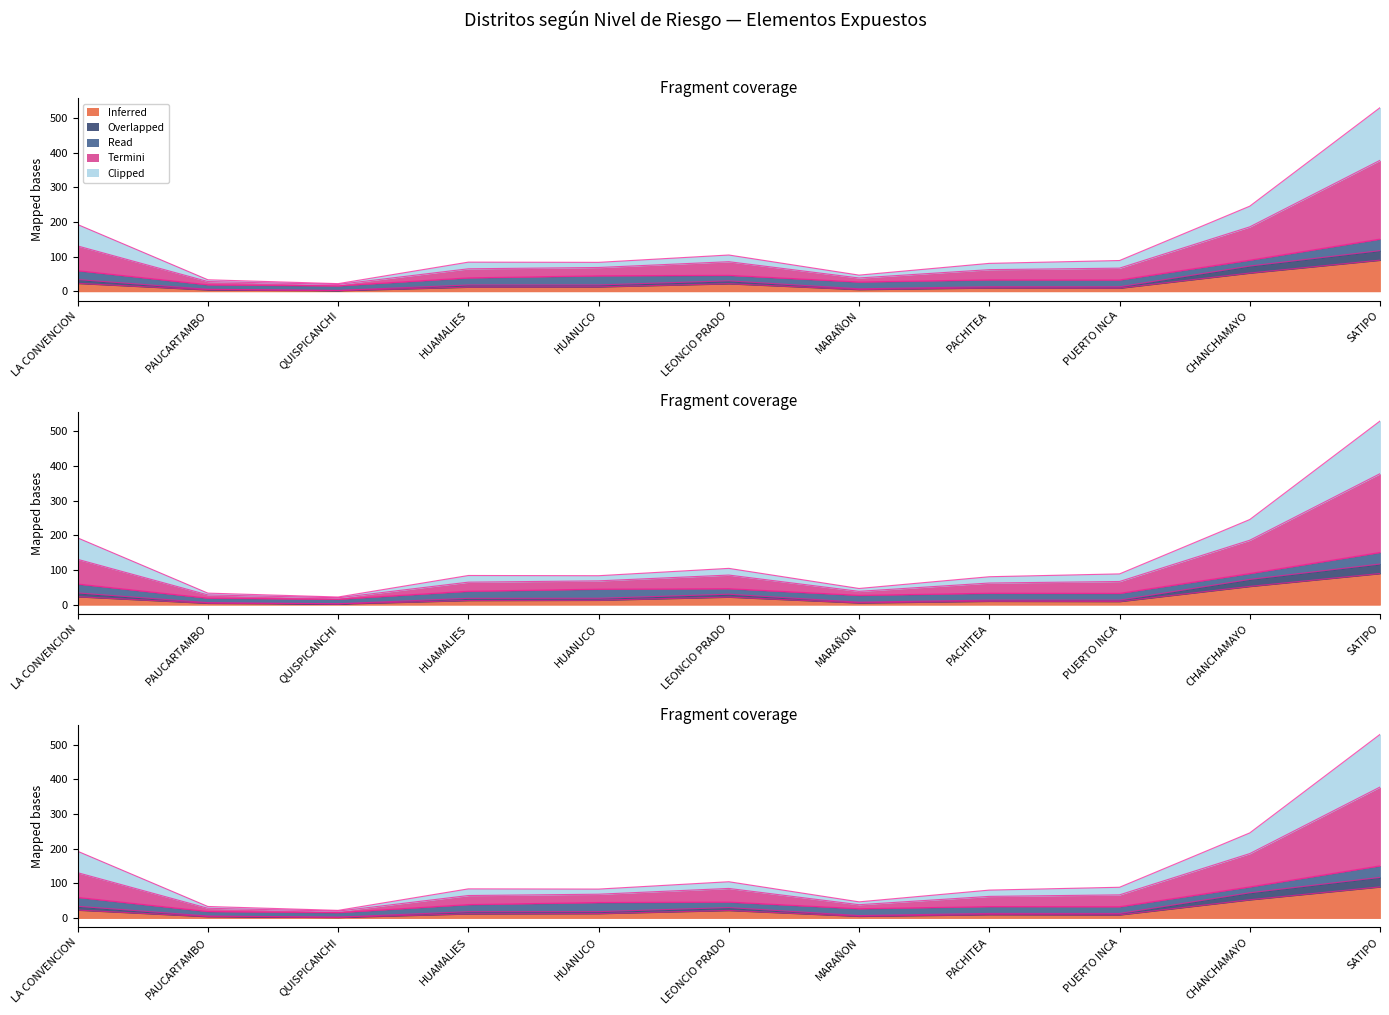

What is the difference between the second highest and minimum values in the Docentes series?

223.2